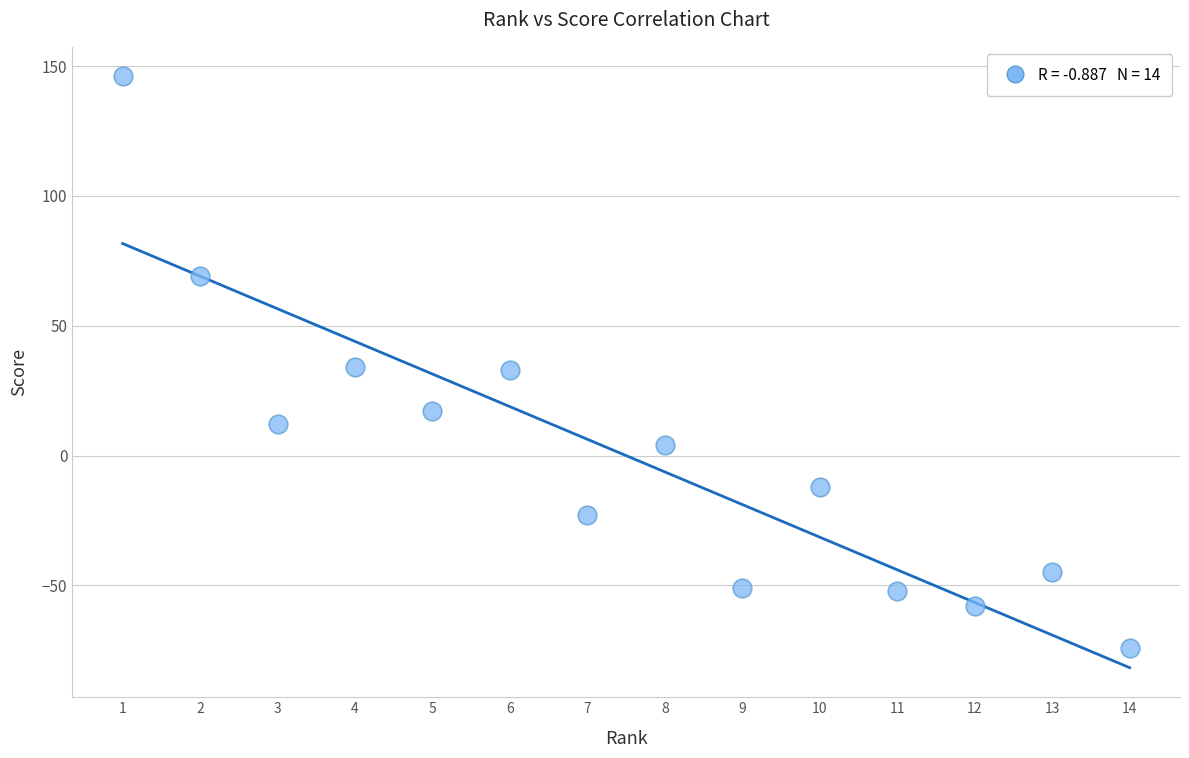

What is the range of X values (max minus min)?

13